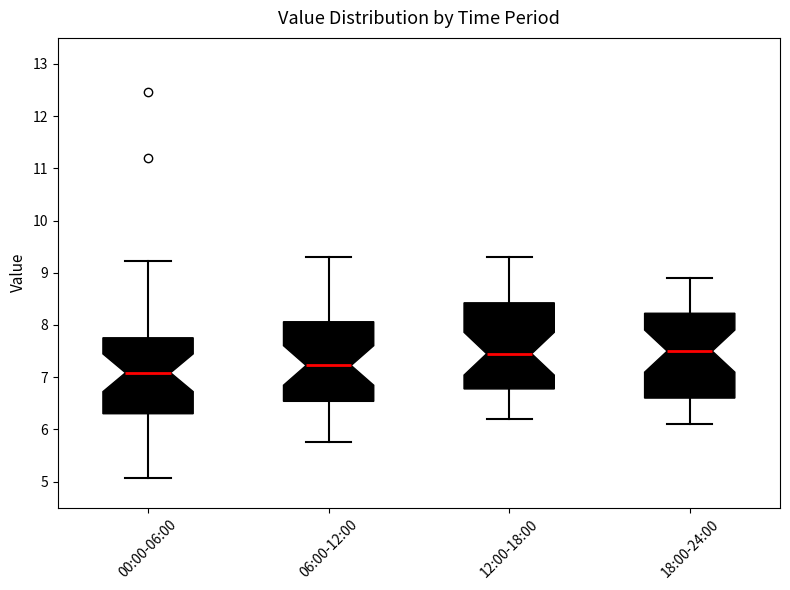

Where is the lower edge of the box for 18:00-24:00 on the y-axis? The values are not printed on the chart, so give them approximately, as read against the axis.

6.6